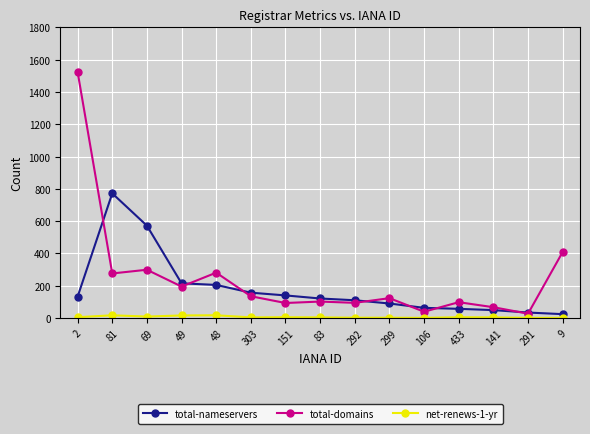

True or false: total-domains has a value of 94 at 292.

True